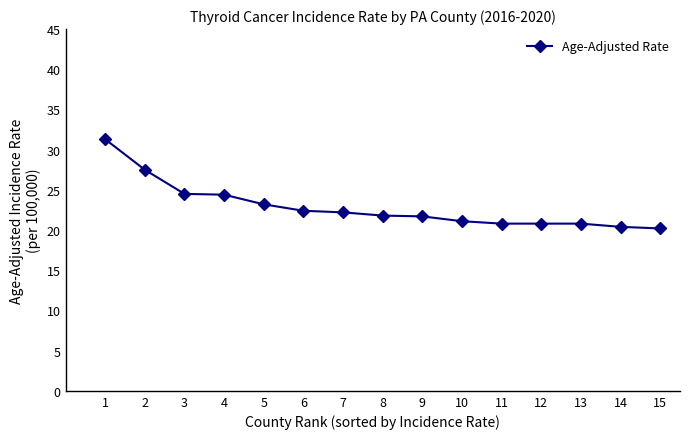

What is the change in value from 5 to 11?

-2.4